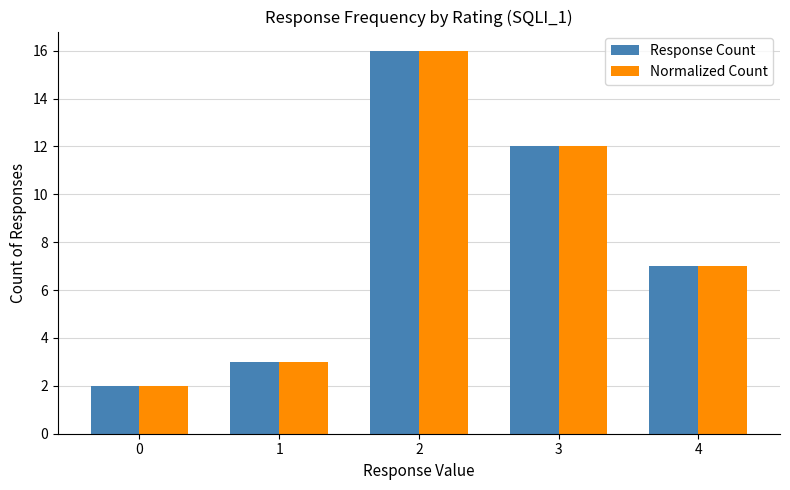

Reading left to right, list all the values displayed in this chart.

Response Count: 2	3	16	12	7
Normalized Count: 2	3	16	12	7